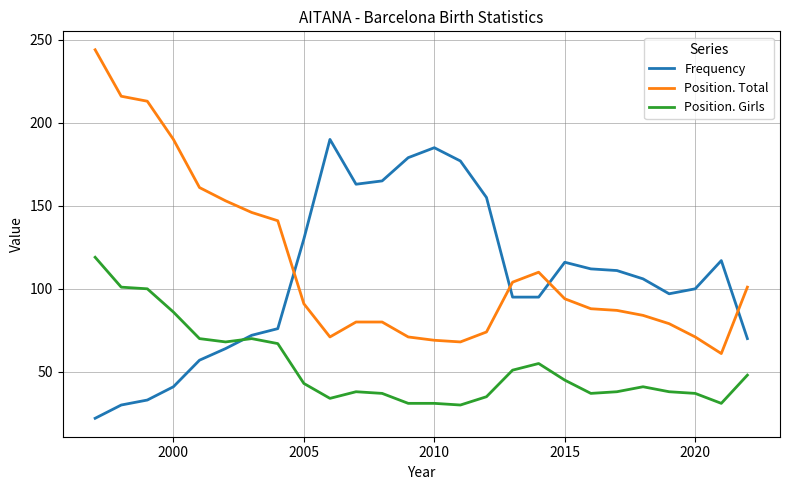

What is the minimum value shown in the chart?

22